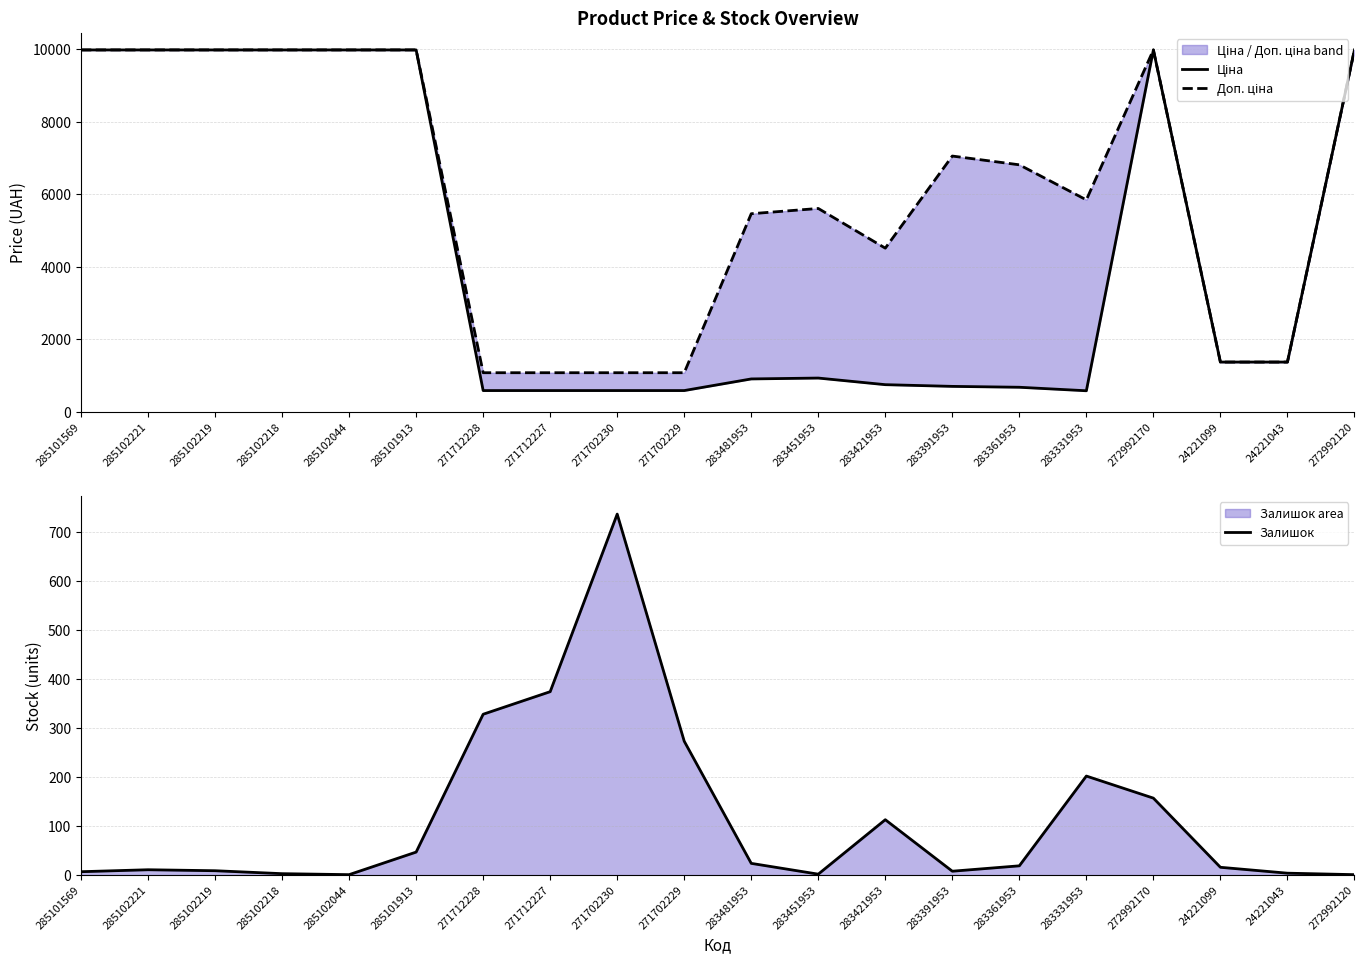

List the series in order of their peak value, highest first.

Ціна, Доп. ціна, Залишок